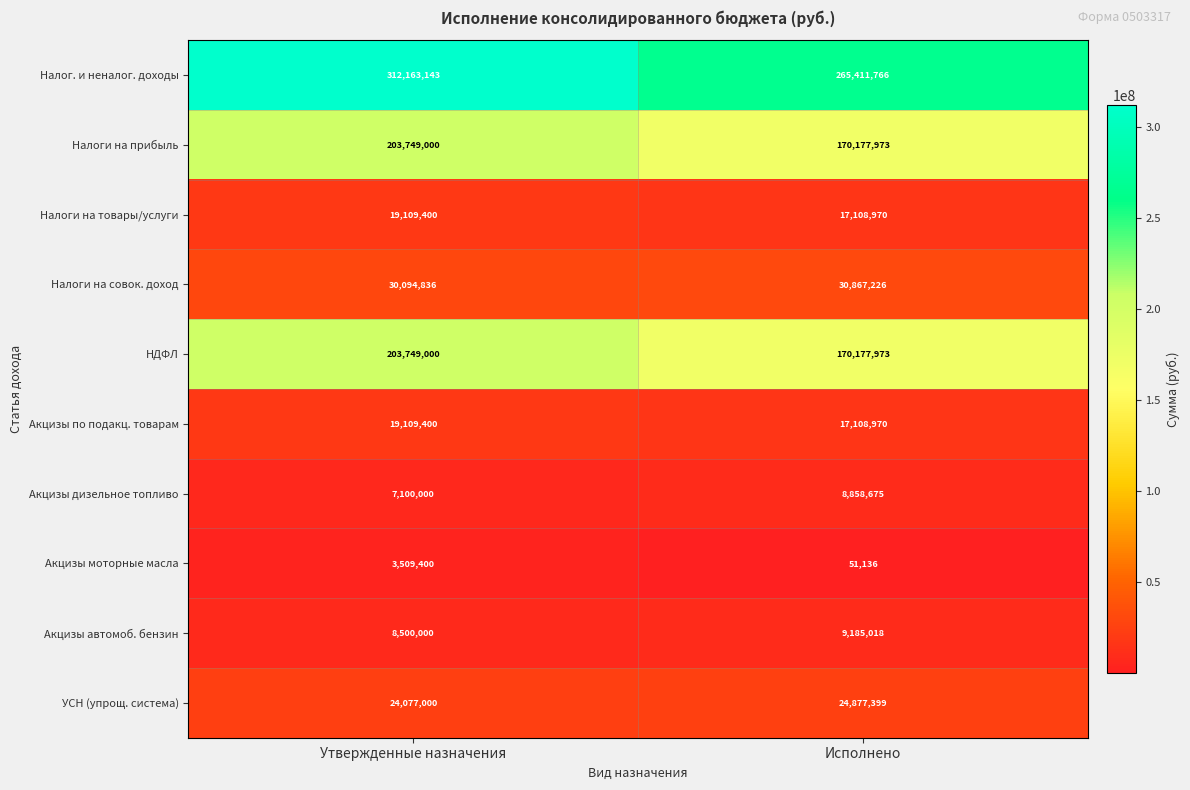

How many distinct data groups are displayed?

10